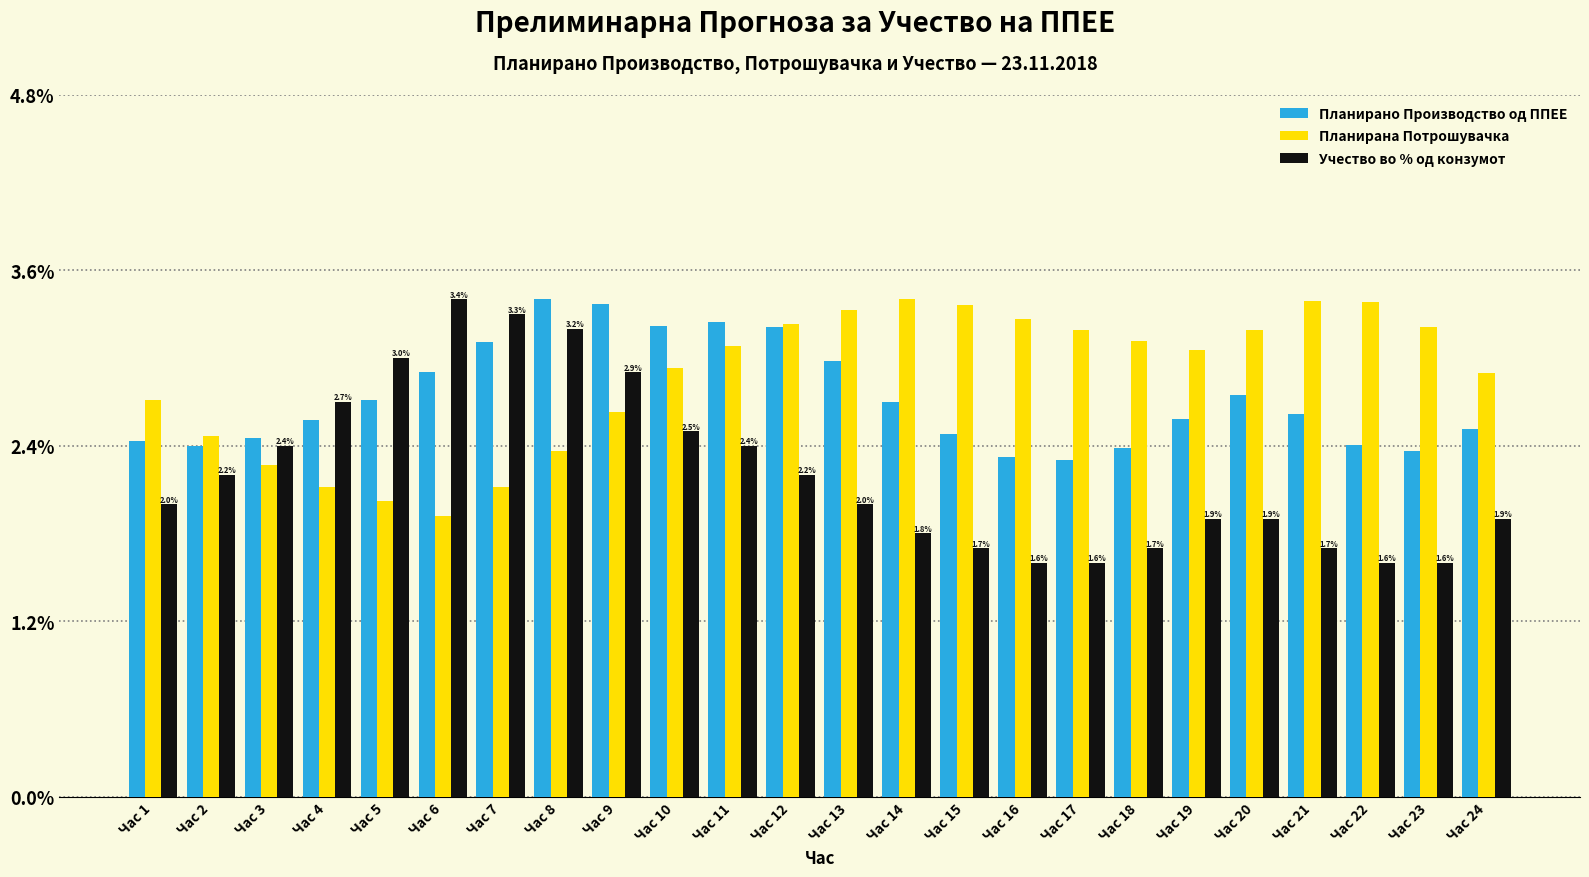

The Планирана Потрошувачка series shows 3.1 at Час 18. True or false?

True